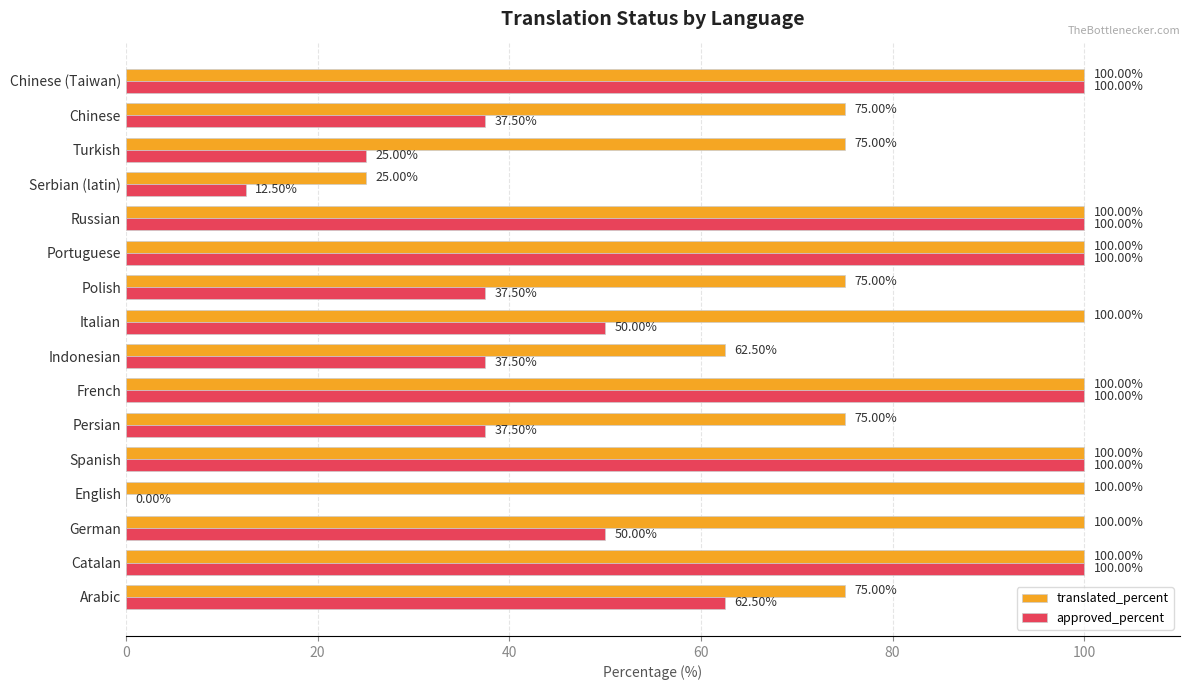

At which label is translated_percent closest to 62?

Indonesian